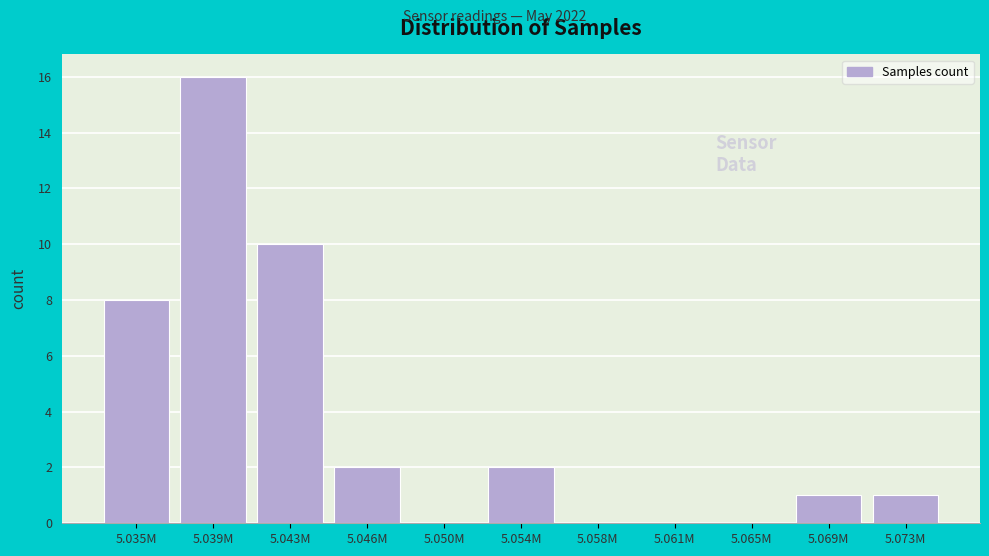

Reading left to right, extract all data points from this chart.

5.035M=8	5.039M=16	5.043M=10	5.046M=2	5.050M=0	5.054M=2	5.058M=0	5.061M=0	5.065M=0	5.069M=1	5.073M=1